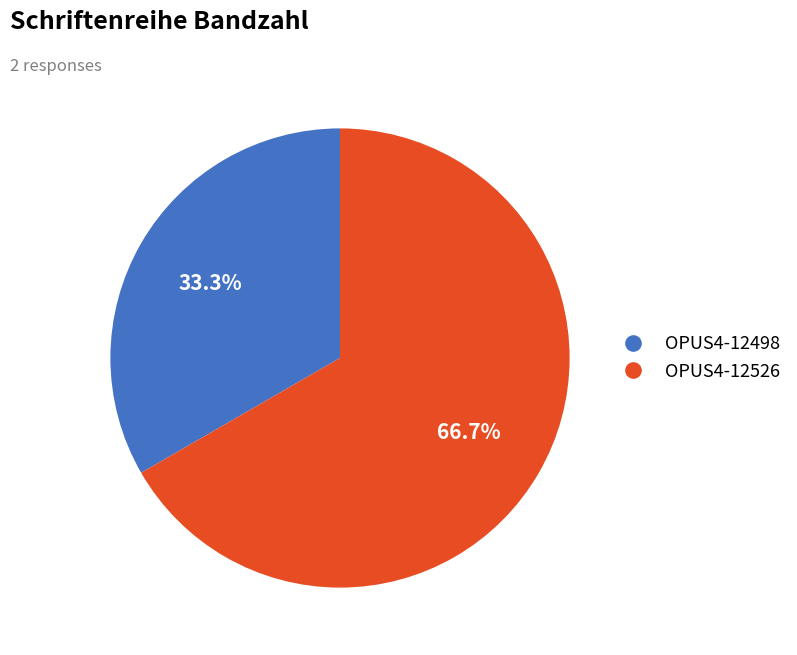

Which slice is the smallest?

OPUS4-12498